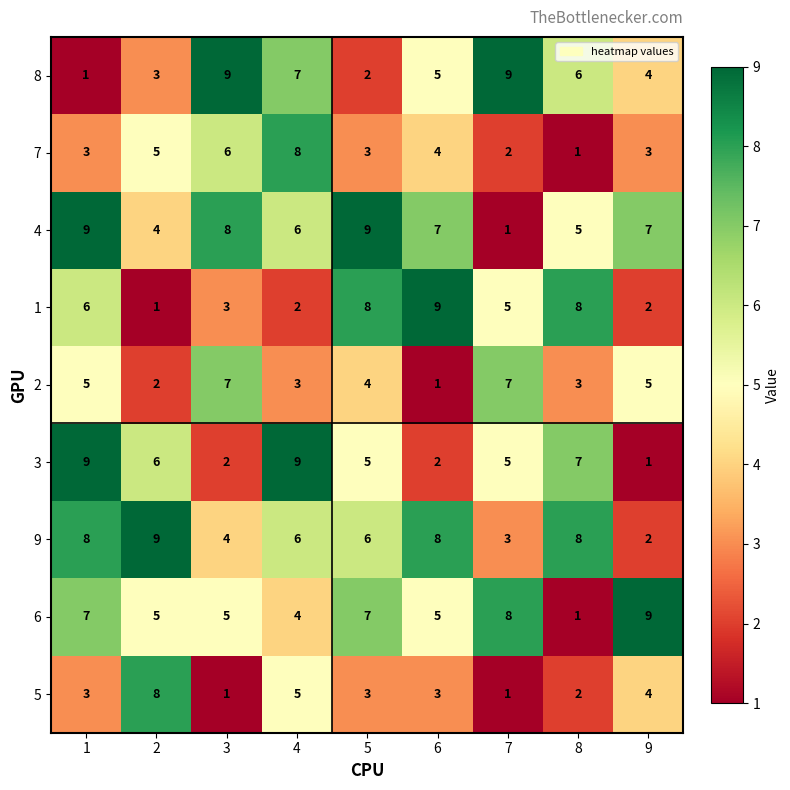

What is the sum of all 8 values?

46